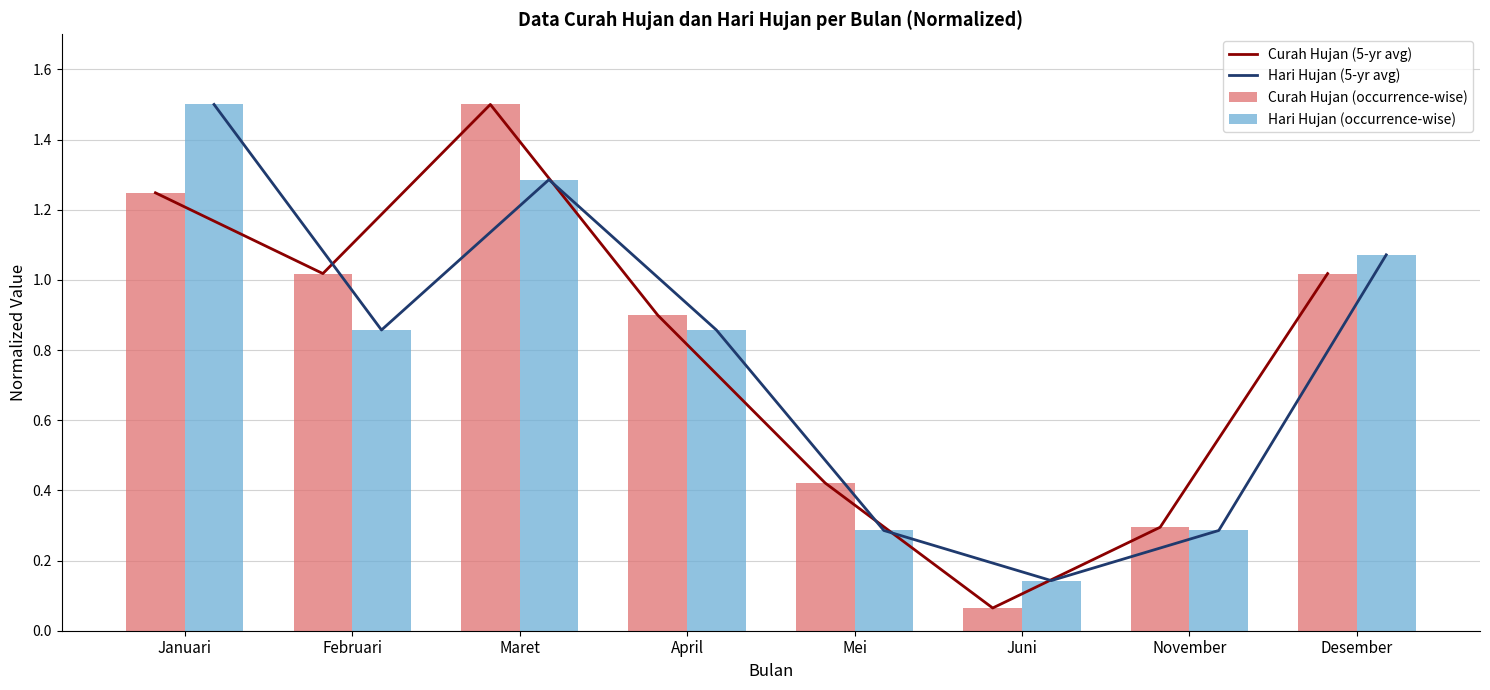

What is the highest value of the Curah Hujan (occurrence-wise) series?

1.5